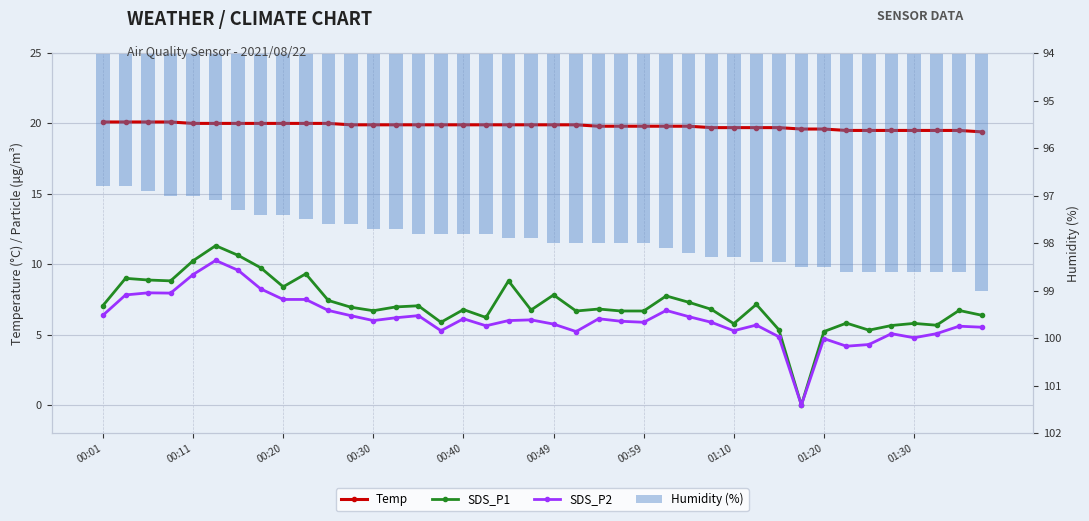

What is the maximum value shown in the chart?

99.0